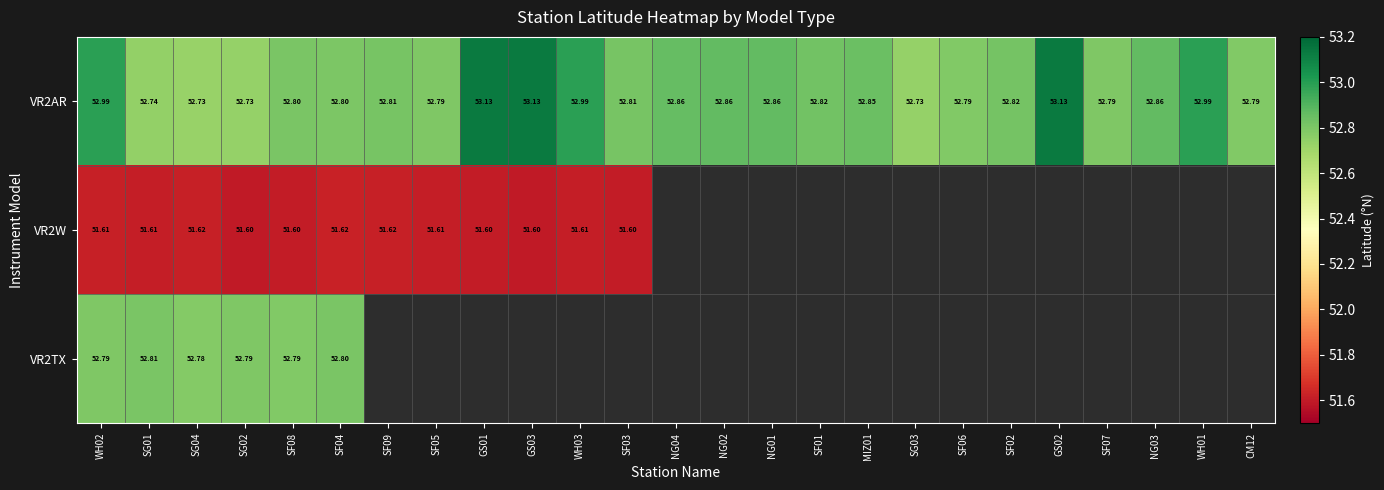

At which category is the sum across all series the highest?

WH02